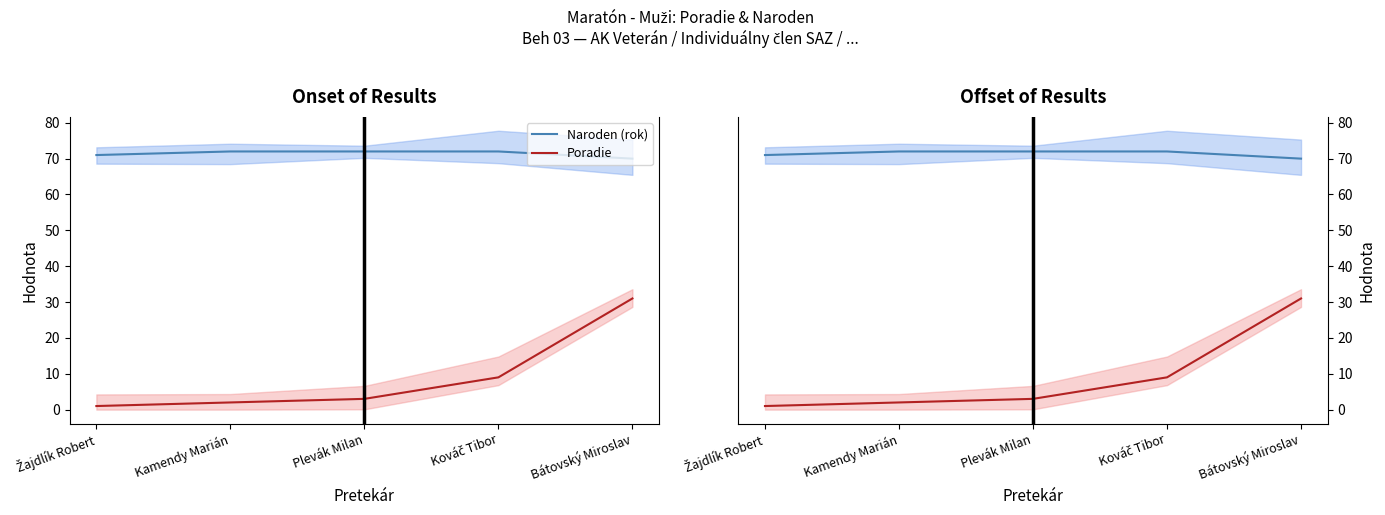

Which series has the largest range (max minus min)?

Poradie